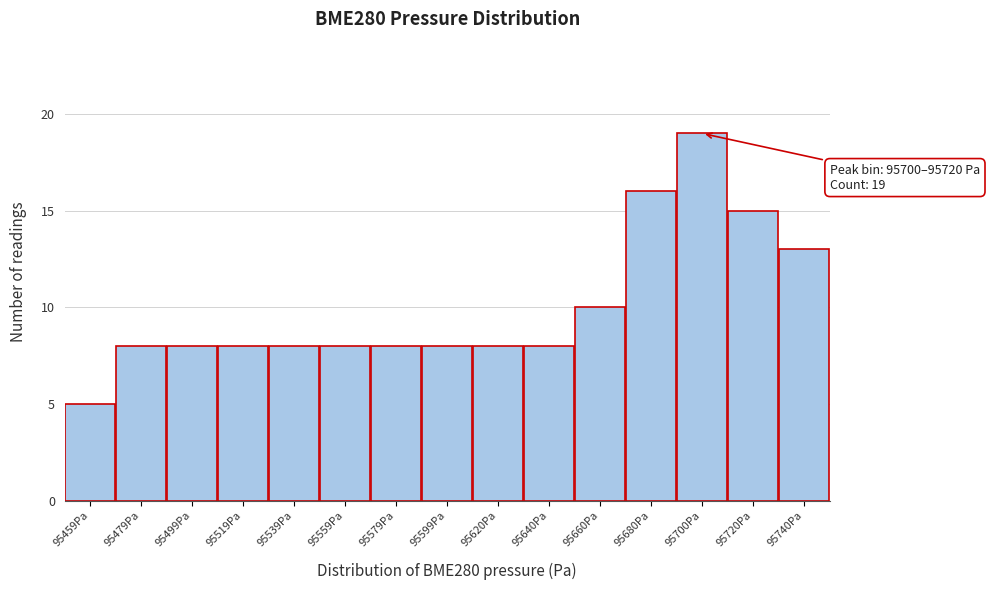

Reading left to right, extract all data points from this chart.

5	8	8	8	8	8	8	8	8	8	10	16	19	15	13